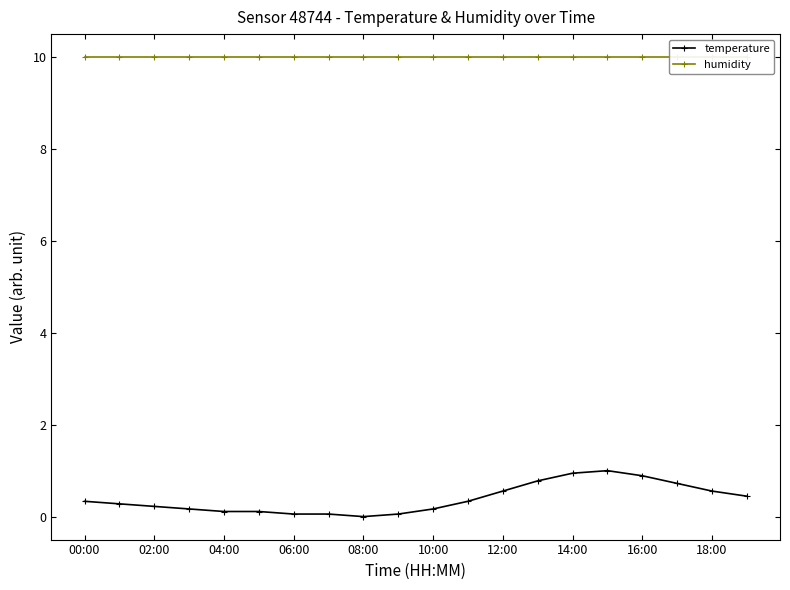

True or false: humidity and temperature cross at least once.

False